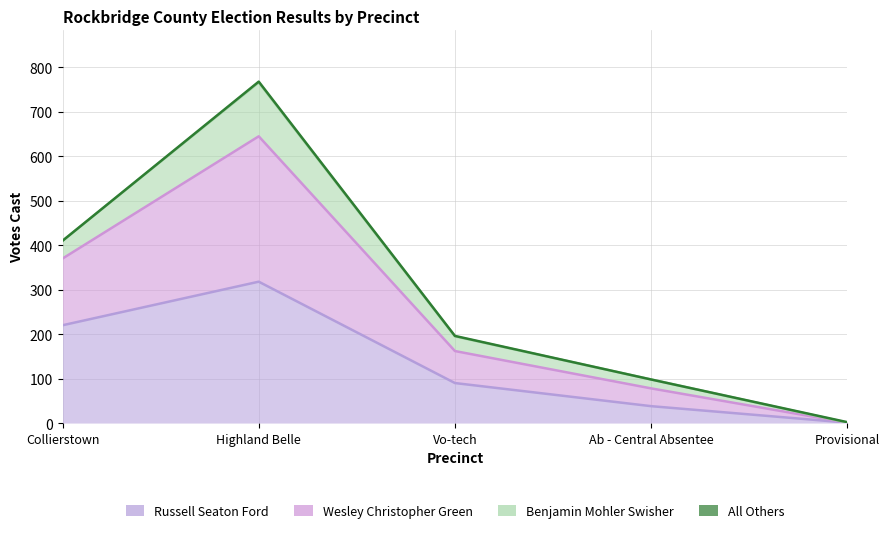

What is the total value across all series at Provisional?

3